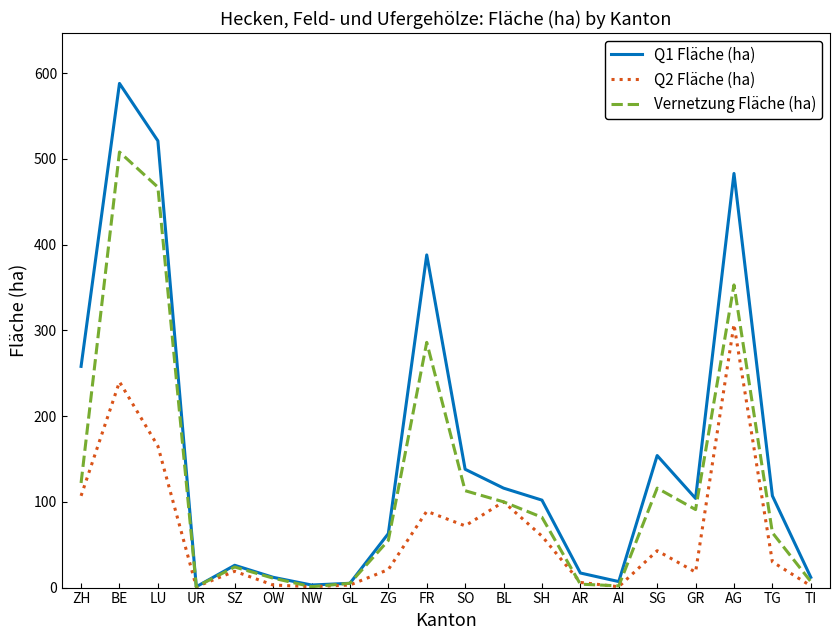

At which label does Vernetzung Fläche (ha) reach its peak?

BE